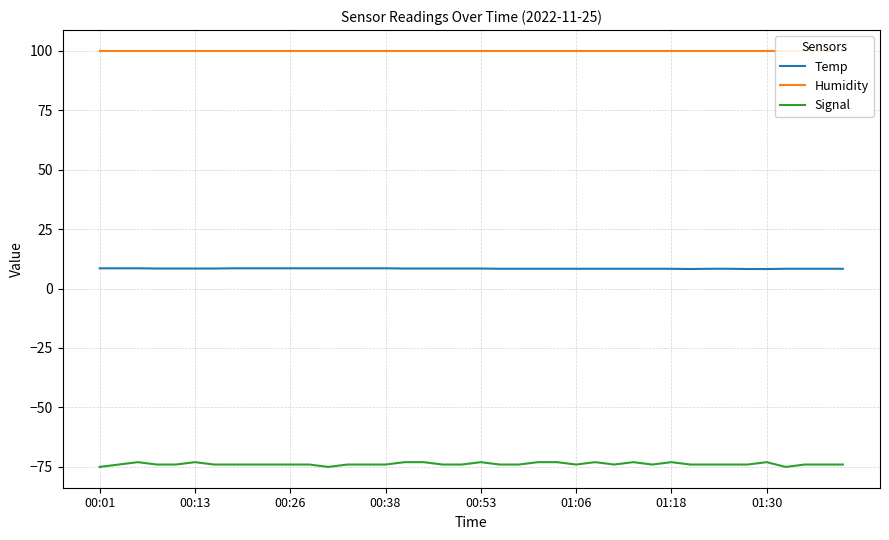

Which series has the largest total across all categories?

Humidity